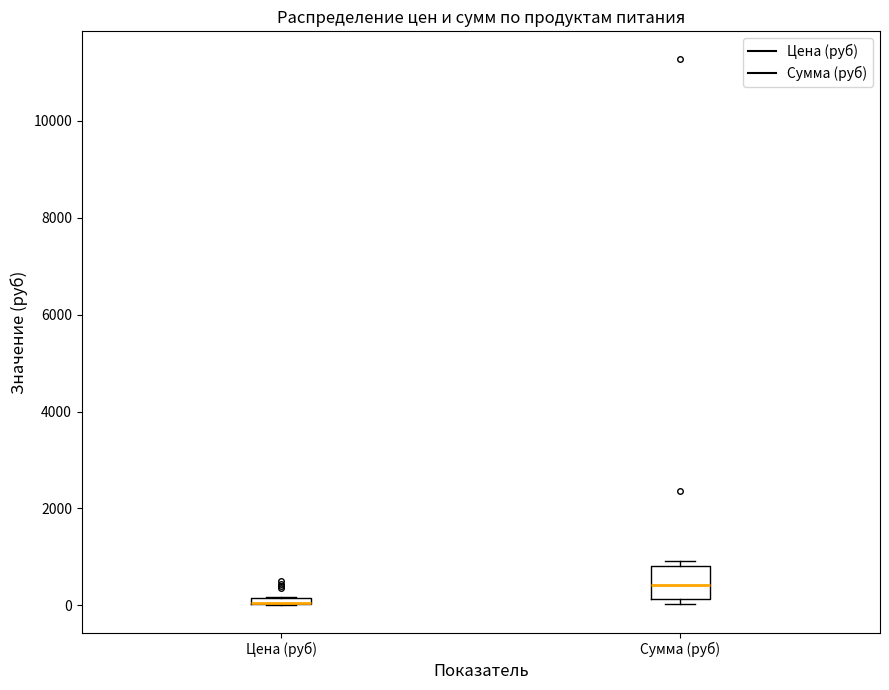

Which box is the tallest, from its lower edge to its upper edge?

Сумма (руб)